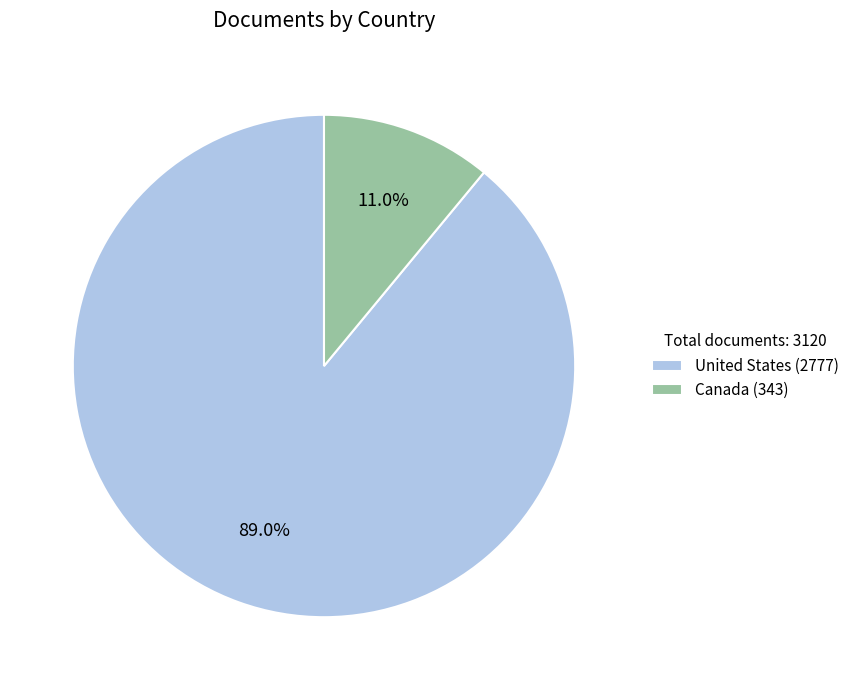

Rank the categories by value from highest to lowest.

United States, Canada